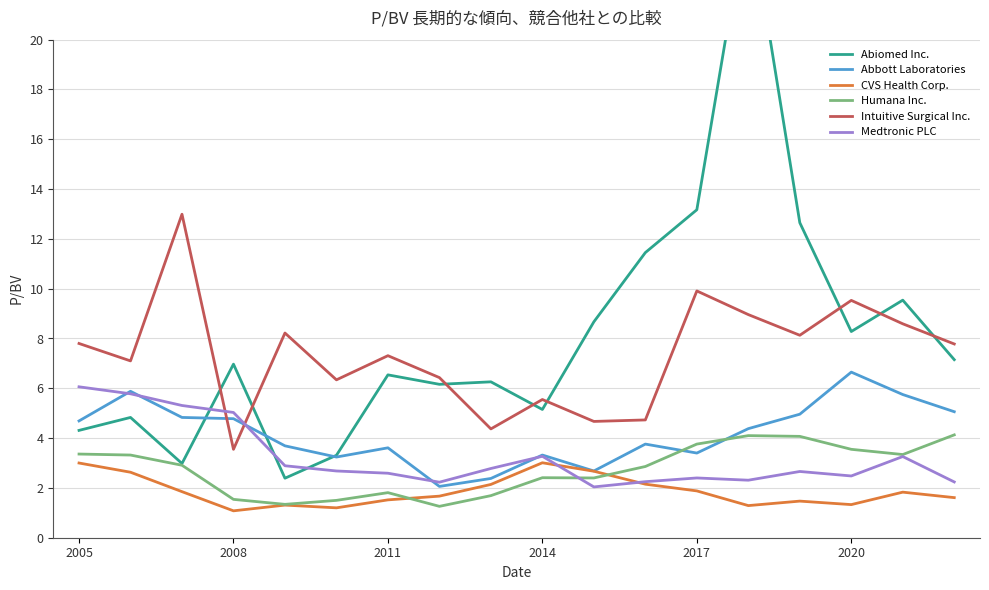

True or false: Intuitive Surgical Inc. and CVS Health Corp. cross at least once.

False